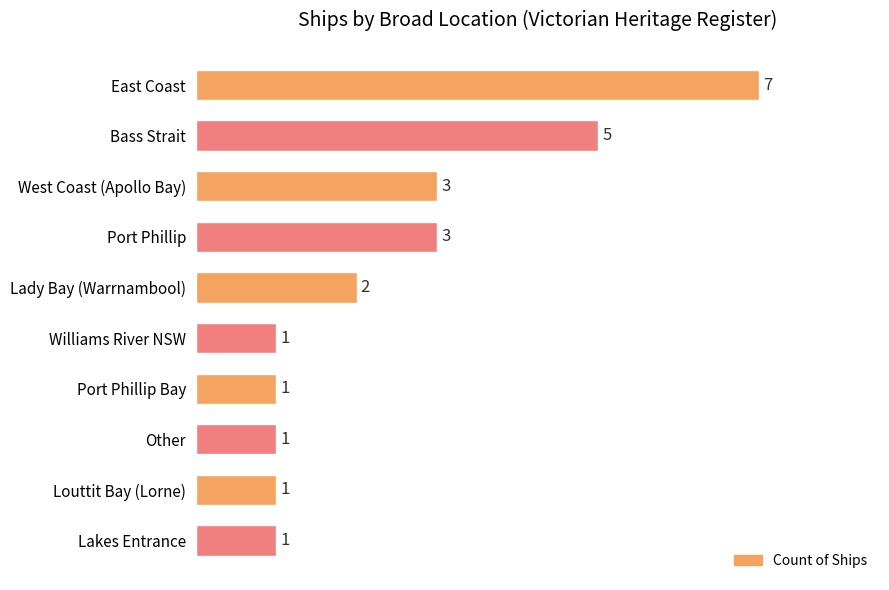

What is the greatest value displayed?

7